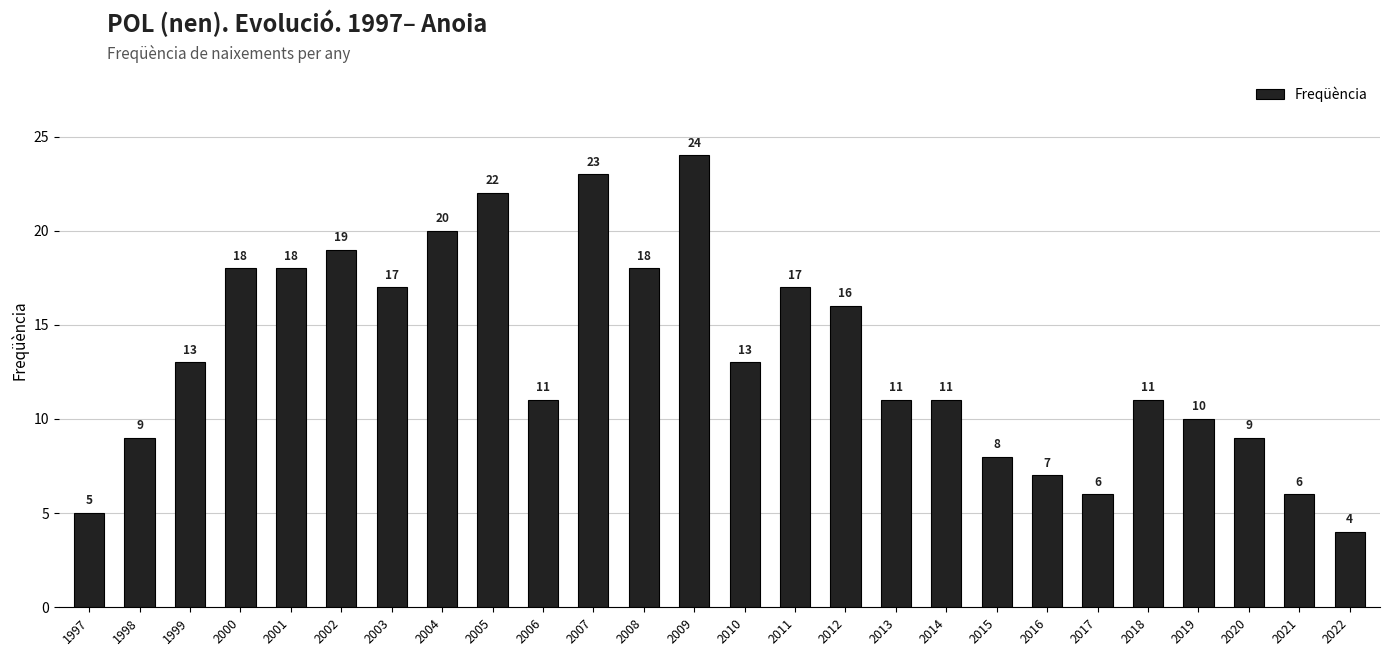

What is the sum of the values at 2007 and 2000?

41